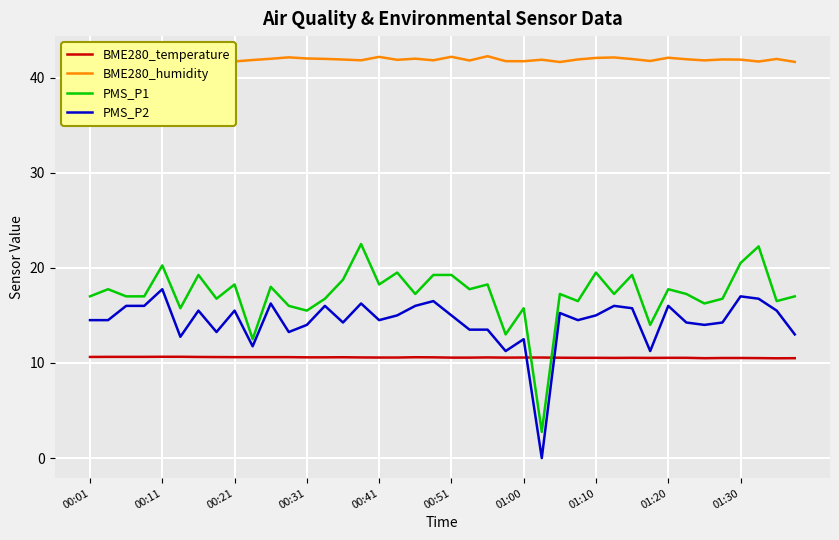

Does the chart display data point markers on the line(s)?

No